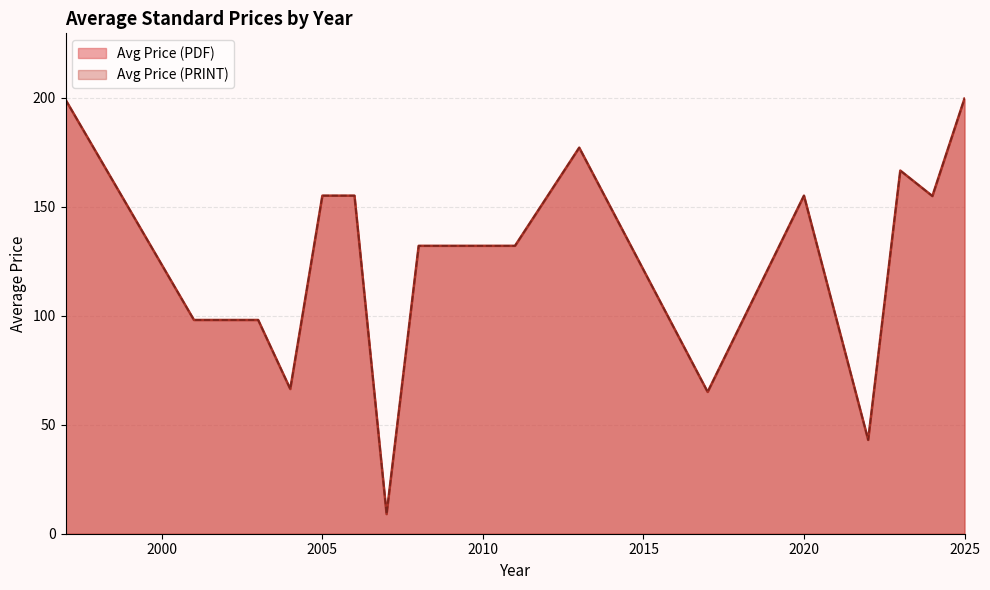

Where is the first local minimum for Avg Price (PDF)?

2001